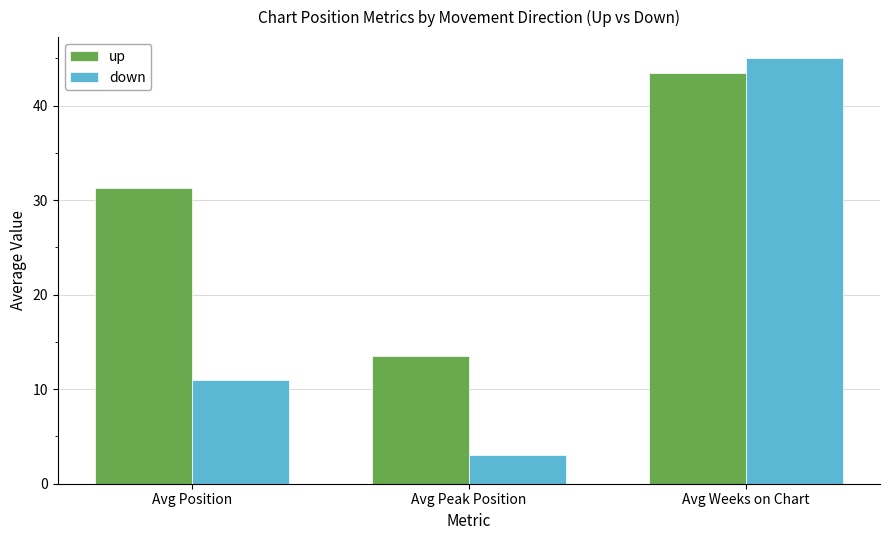

What is the label of the 2nd bar from the left?

Avg Peak Position